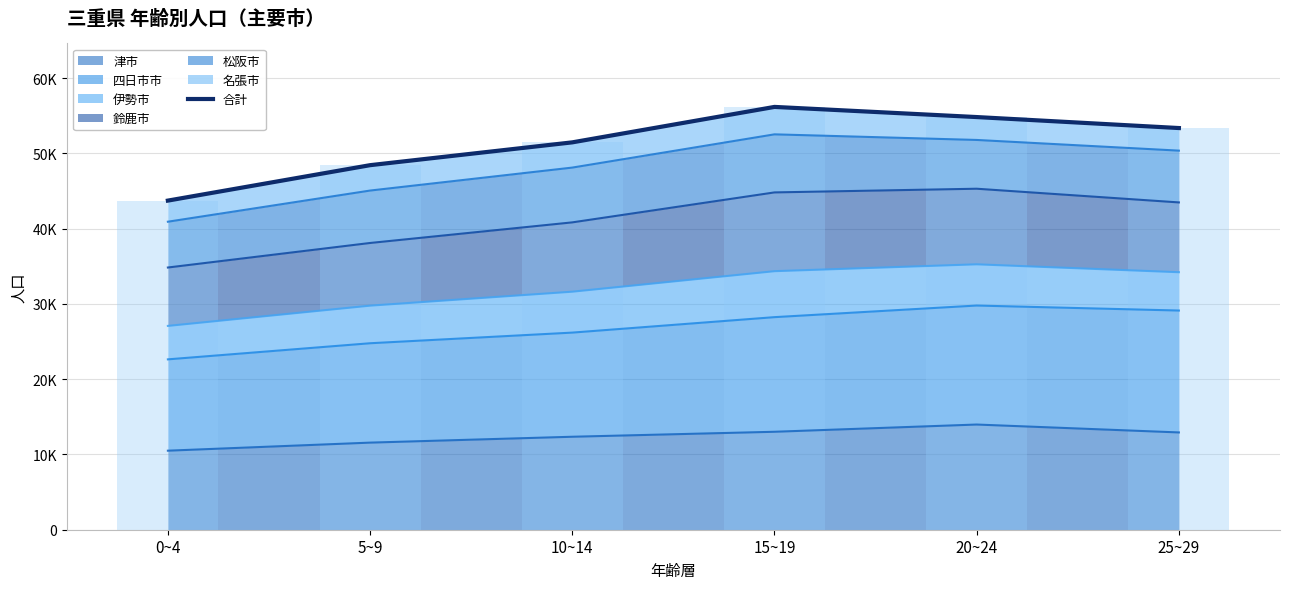

The chart shows a value of 21463 at 5~9. True or false?

False